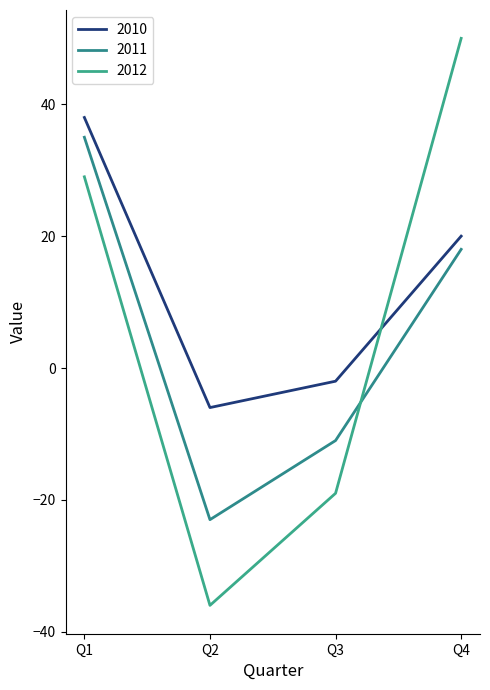

Reading right to left, what are all the values shown in this chart?

2010: 20	-2	-6	38
2011: 18	-11	-23	35
2012: 50	-19	-36	29